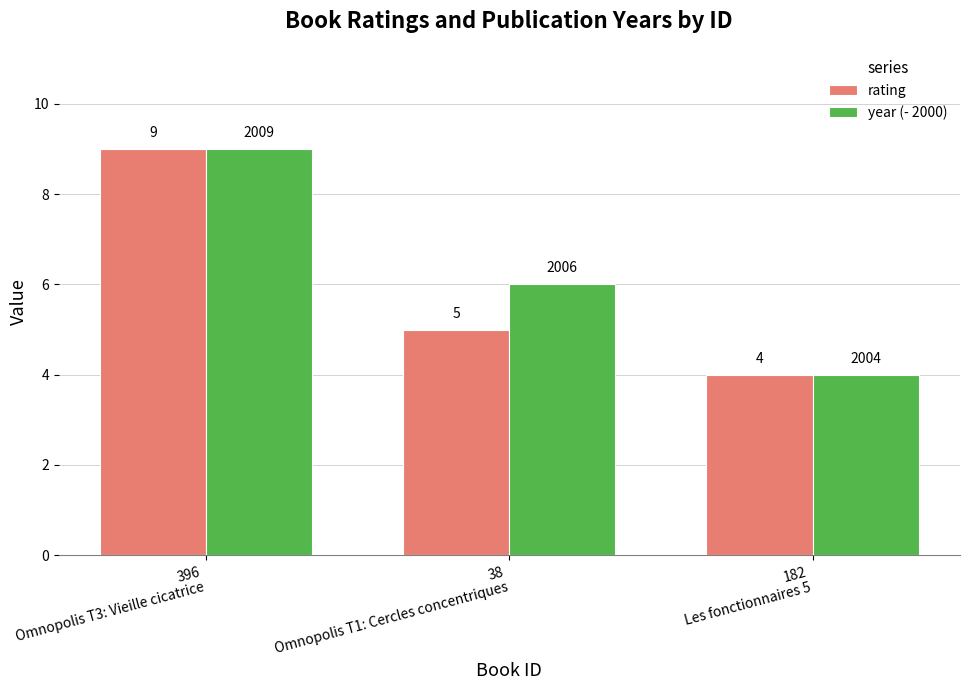

How many data points in rating are less than 5?

1